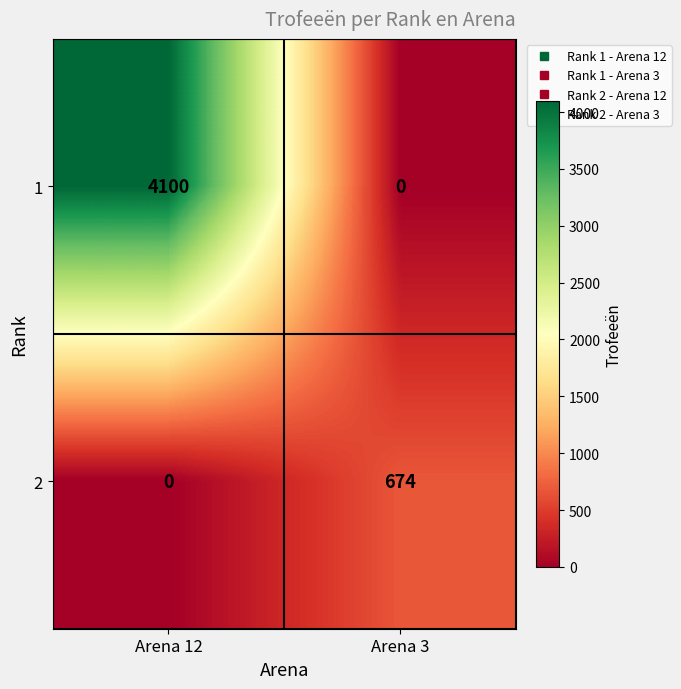

Is it true that 1 equals 4100 at Arena 12?

True